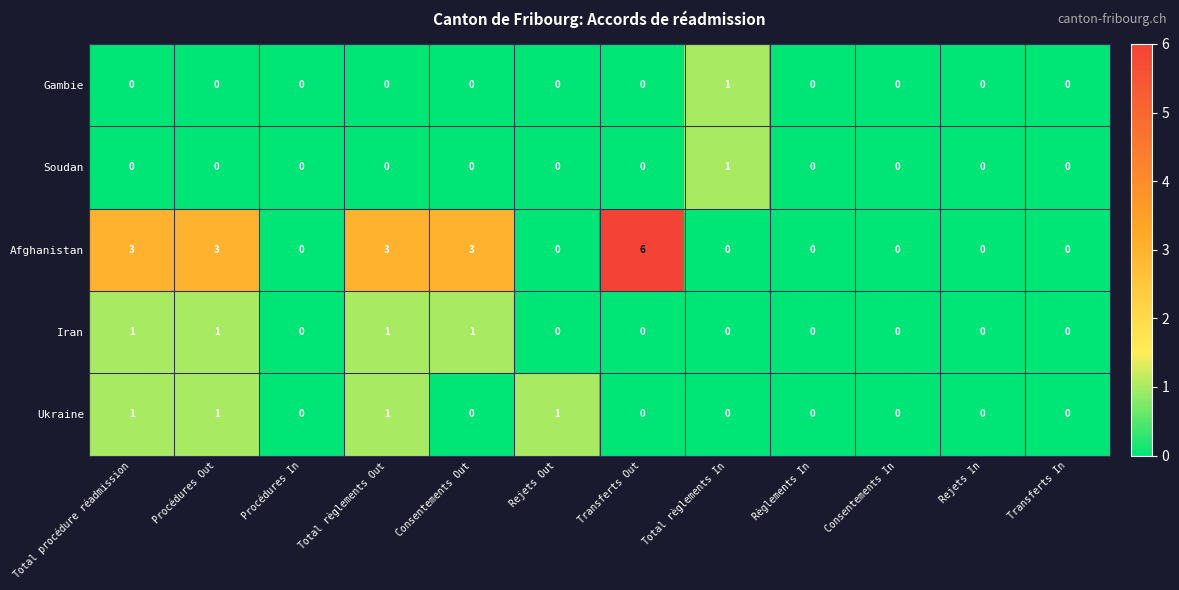

Is it true that Afghanistan equals 3 at Total procédure réadmission?

True